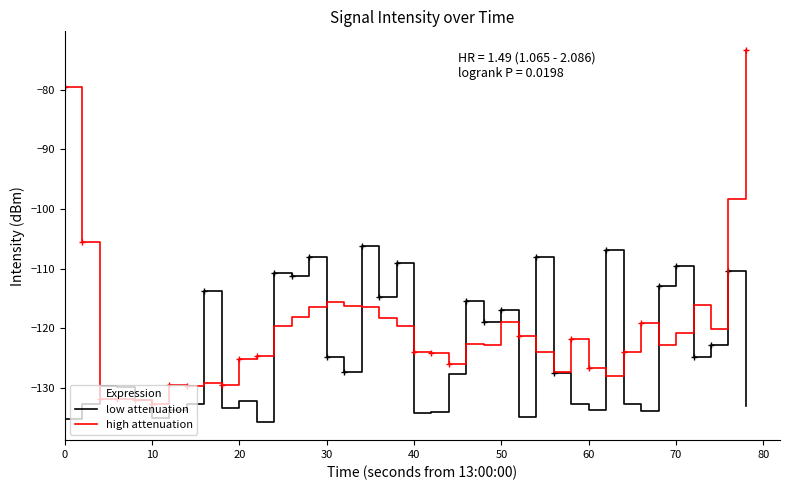

The value of low attenuation at 60 is -30.7. True or false?

False